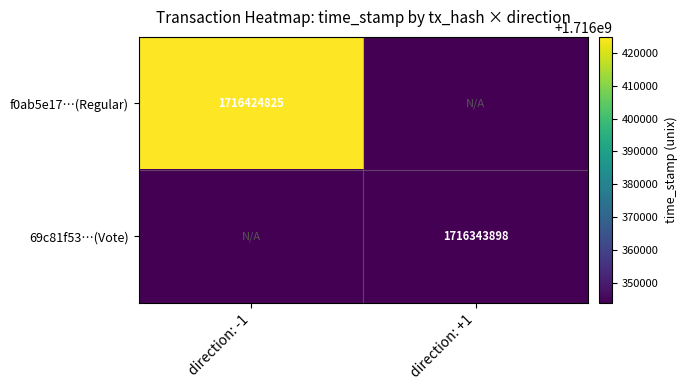

Is it true that 69c81f53…(Vote) equals 2978546440 at direction: +1?

False